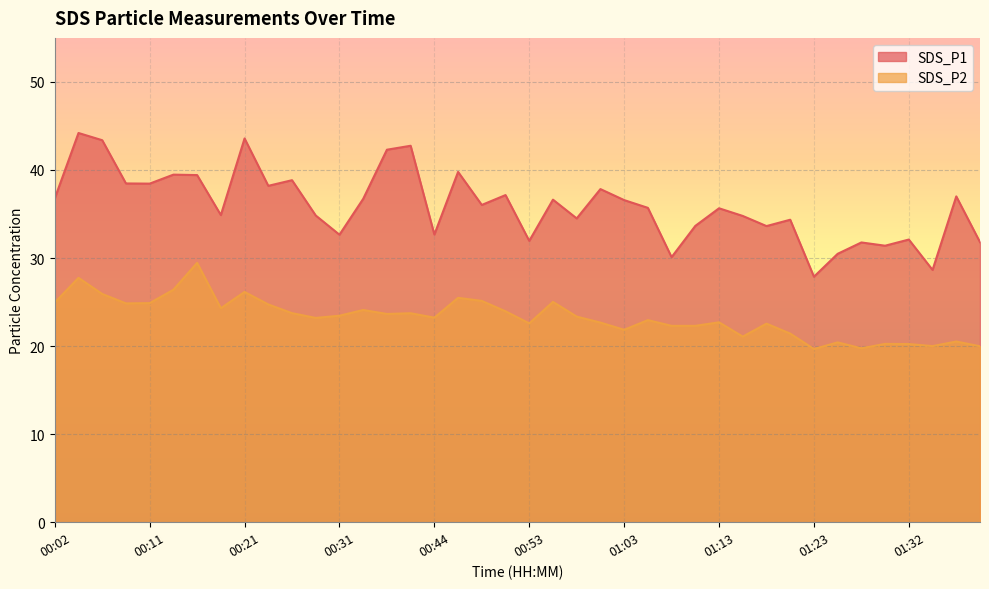

True or false: SDS_P2 and SDS_P1 intersect in this chart.

False